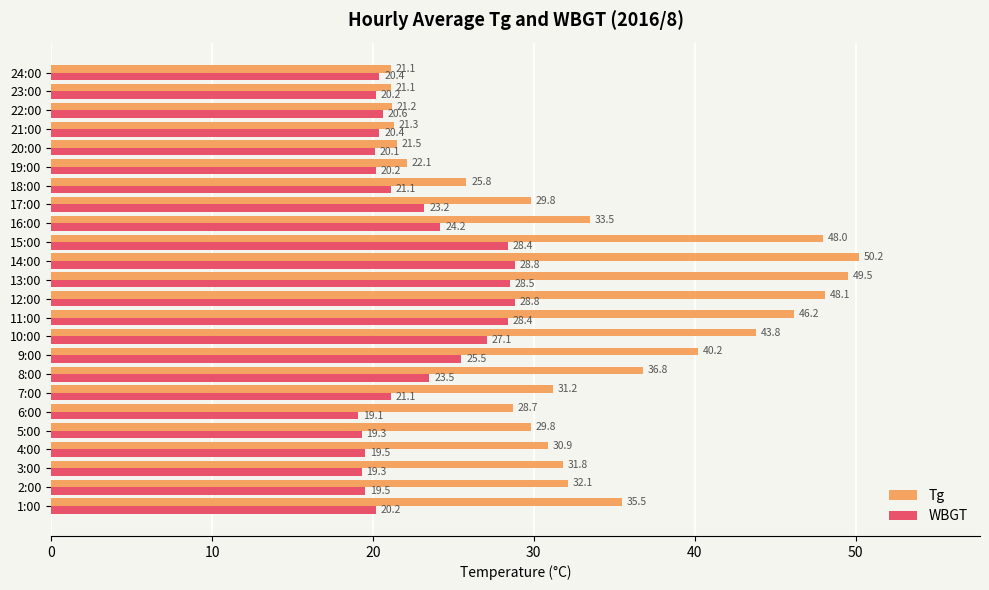

At how many categories does at least one series exceed 27?

17